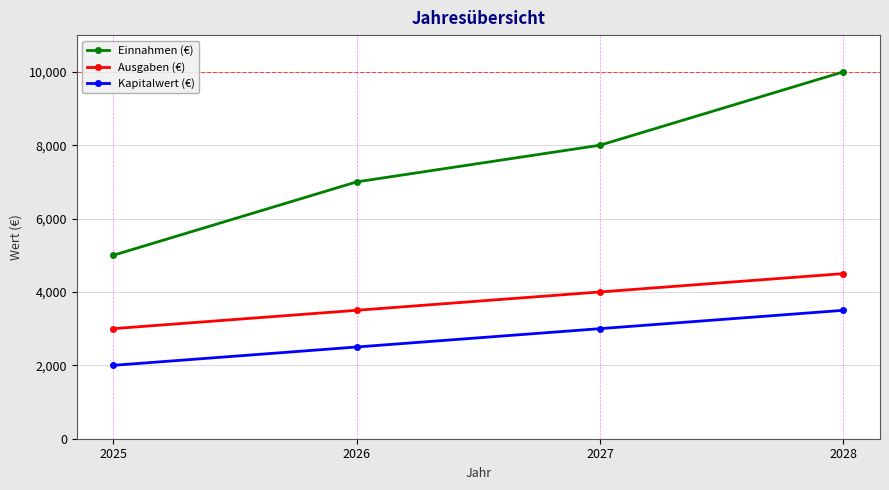

What is the difference between the Kapitalwert (€) values at 2026 and 2027?

500